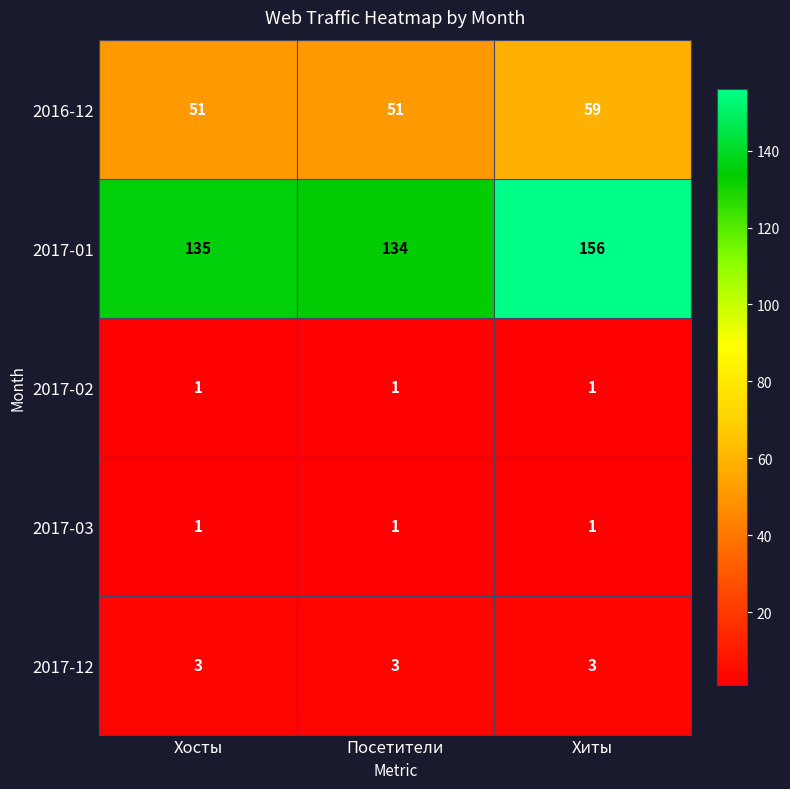

Which series has the largest range (max minus min)?

2017-01